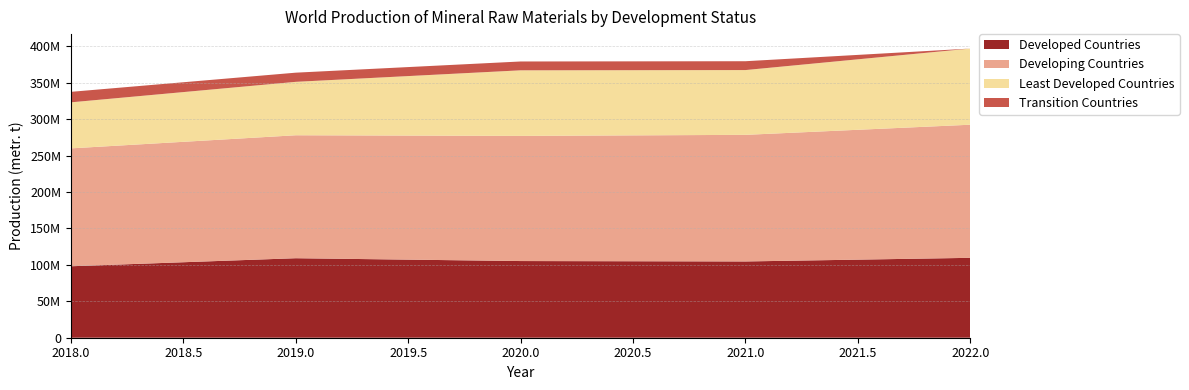

Reading left to right, transcribe all the data shown in this chart.

Developed Countries: 98061428	109092037	105209462	104651103	109620133
Developing Countries: 161762598	168718283	171721695	173718609	182642476
Least Developed Countries: 63168287	73299243	89982714	88881229	104491361
Transition Countries: 14389608	12577468	12116361	12137129	0